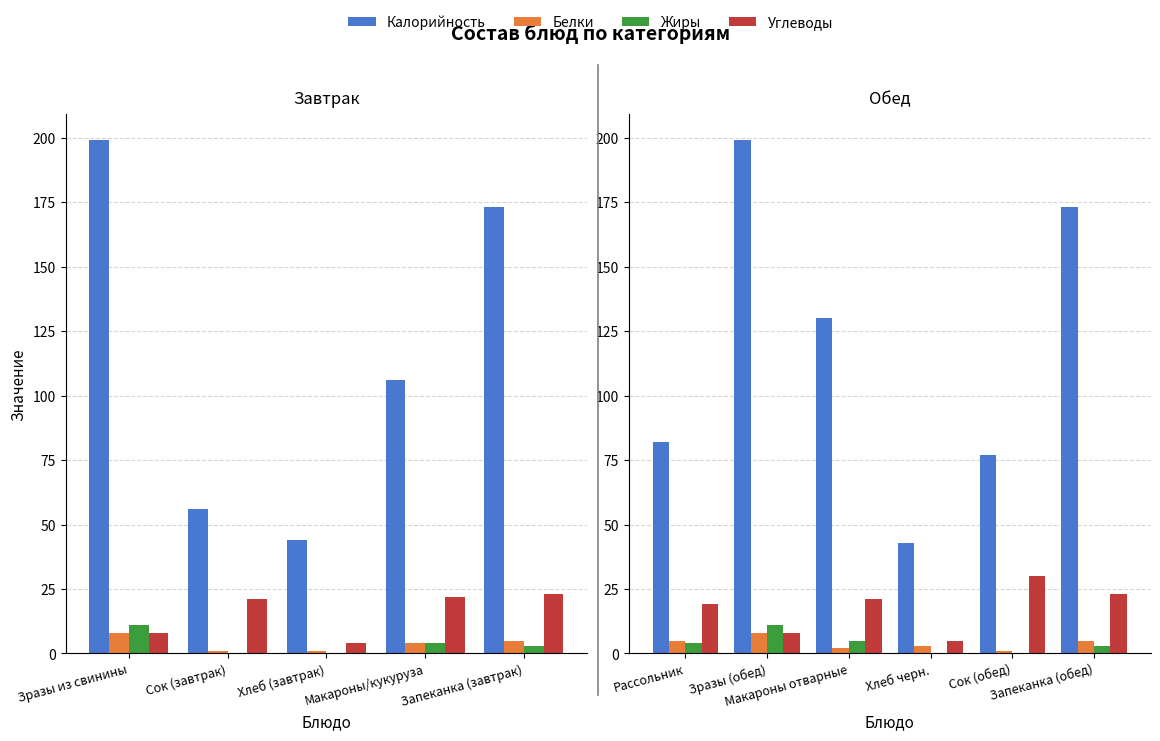

The value of Белки at Макароны отварные is 2. True or false?

True